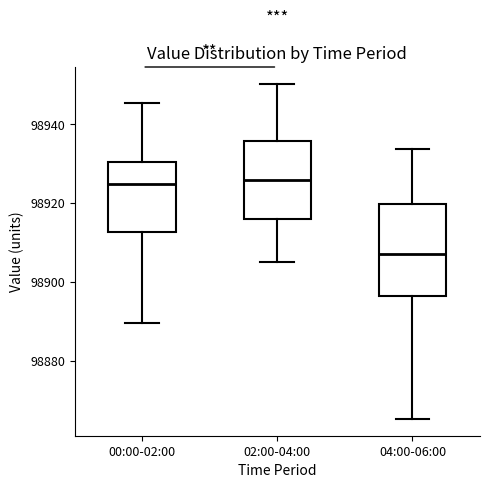

Reading left to right, read every box against the y-axis: the position of its median line, the range the box covers, and the ends of its whiskers. The values are not printed on the chart, so give them approximately, as read against the axis.

00:00-02:00: median 98924, box 98912 to 98930, whiskers 98890 to 98946
02:00-04:00: median 98926, box 98916 to 98936, whiskers 98906 to 98950
04:00-06:00: median 98908, box 98896 to 98920, whiskers 98866 to 98934